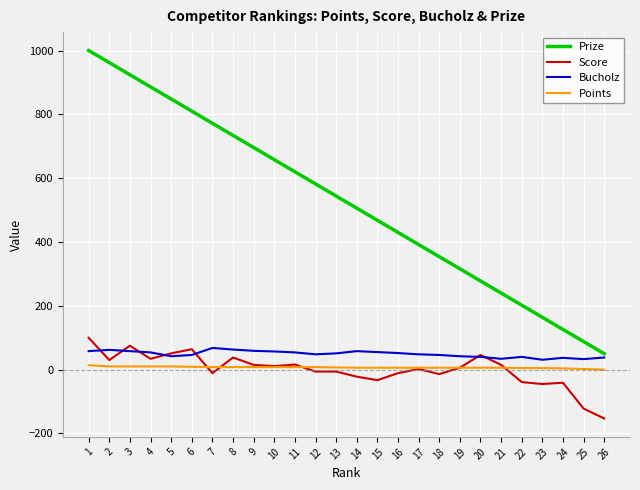

Which series has the largest total across all categories?

Prize